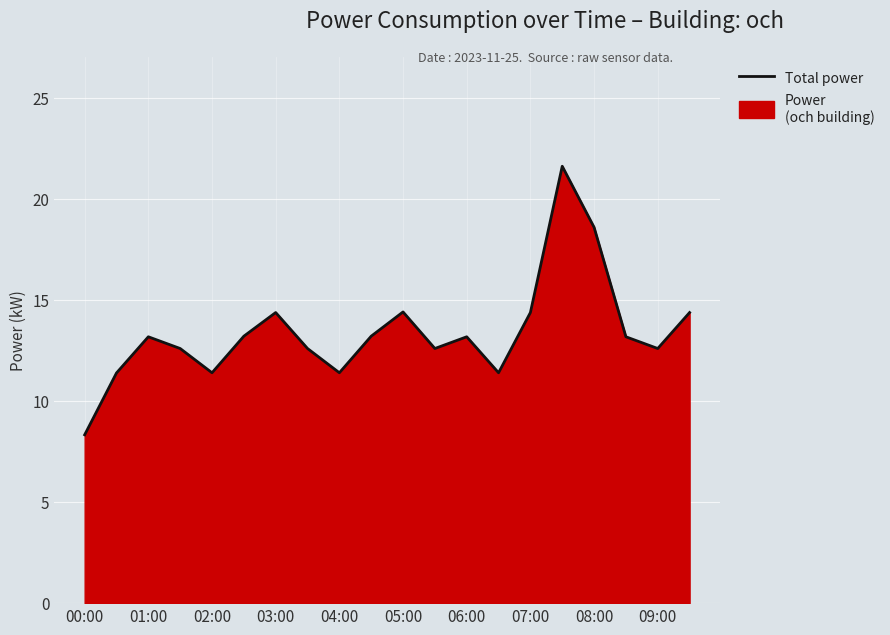

What value does the data have at 09:00?

12.6